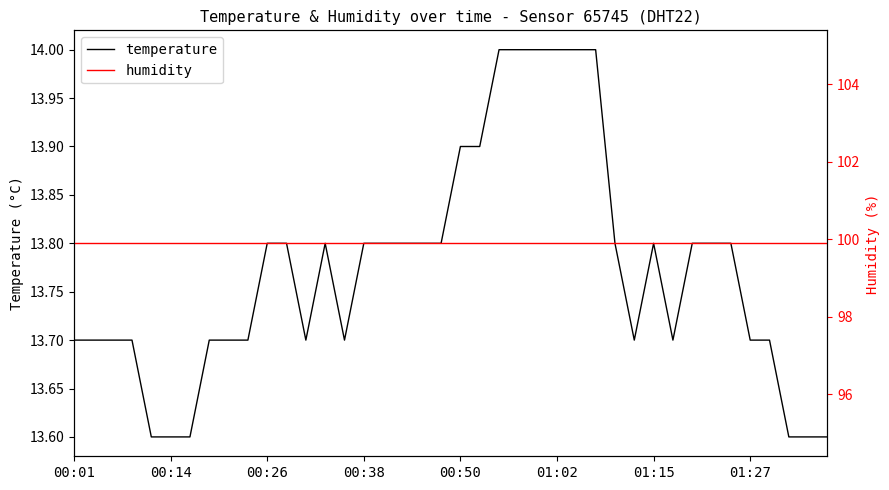

What is the value of the temperature point at the 24th from the left?

14.0